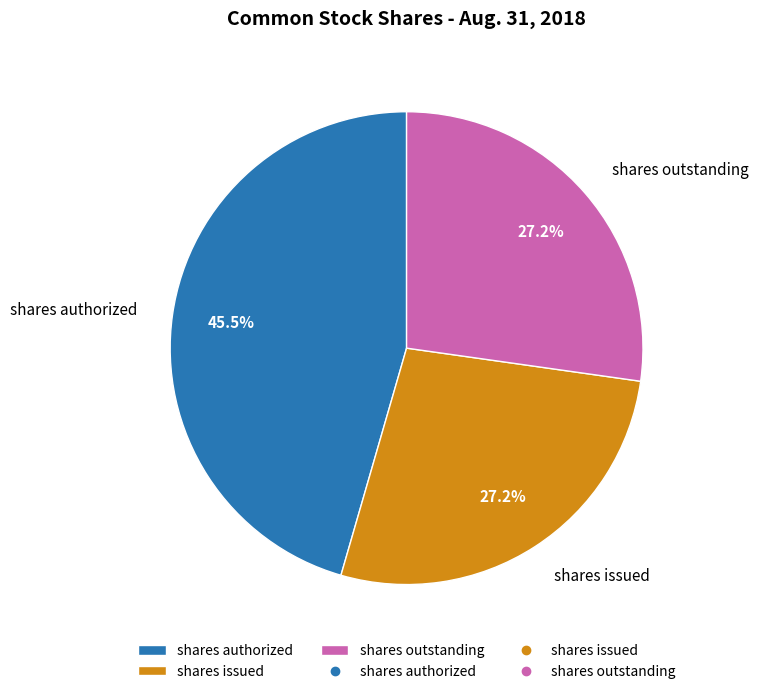

Which category has the biggest portion of the pie?

shares authorized